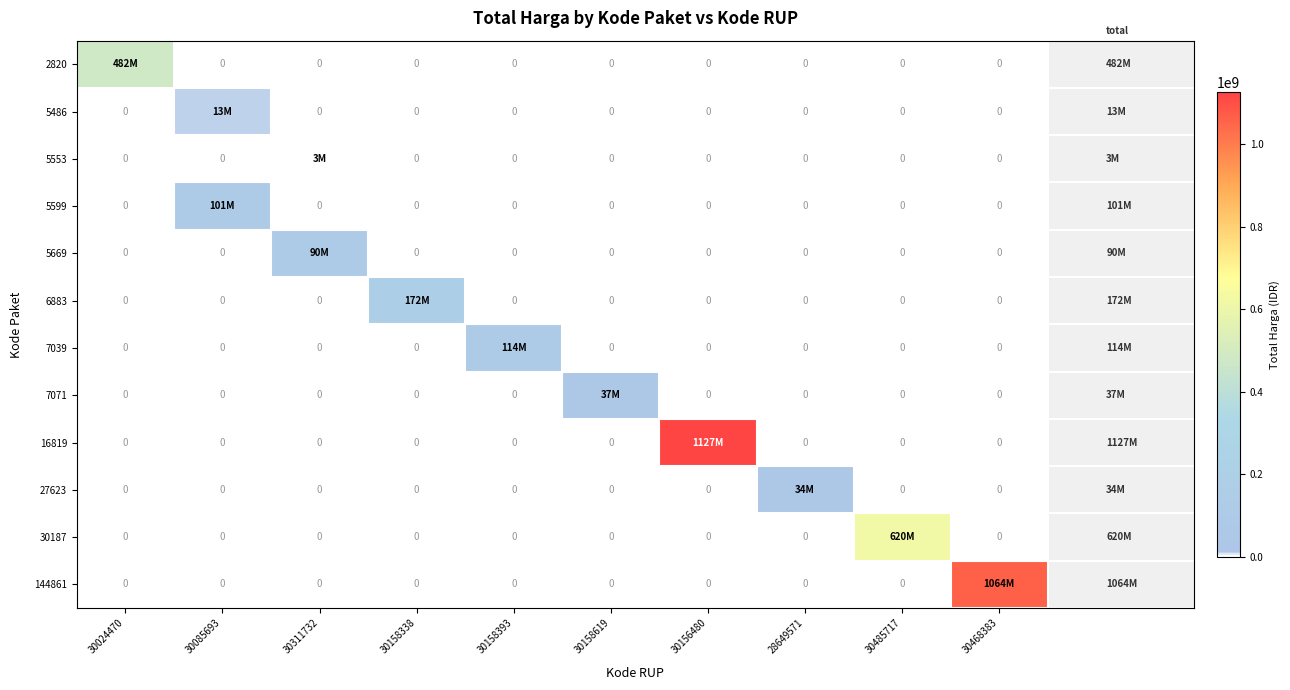

Which has a higher value, 30485717 or 30158619?

30485717